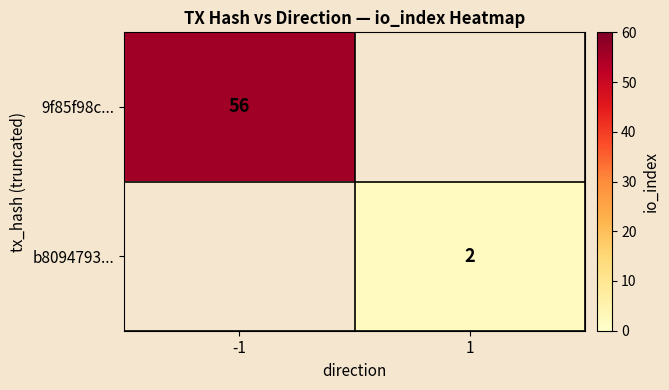

True or false: 9f85f98c... has a value of 56 at -1.

True